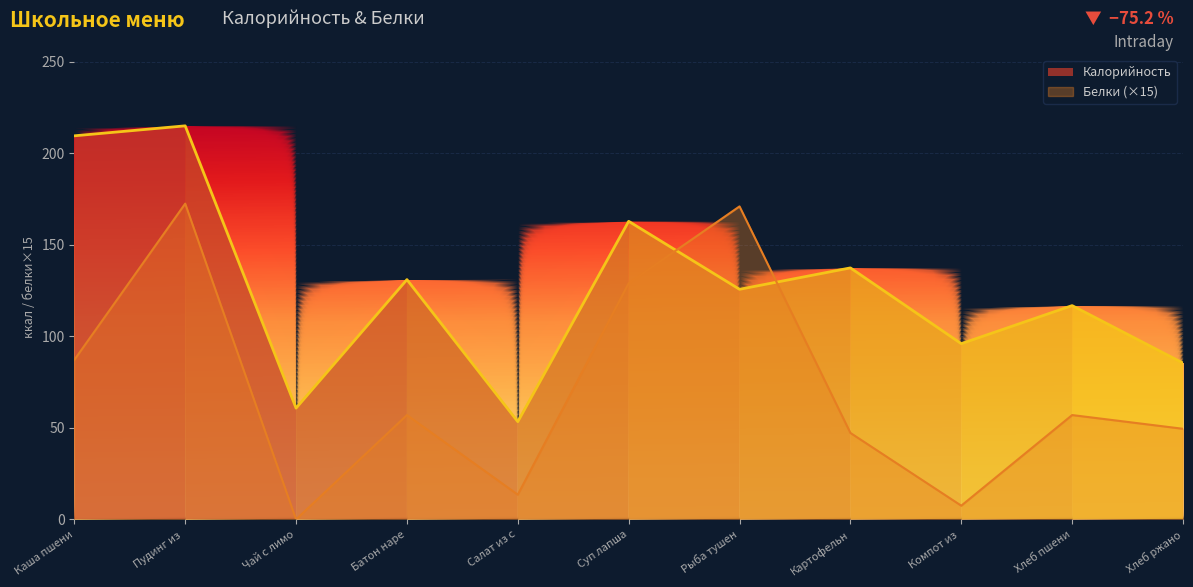

The Белки (×15) series shows 24.3 at Батон наре. True or false?

False